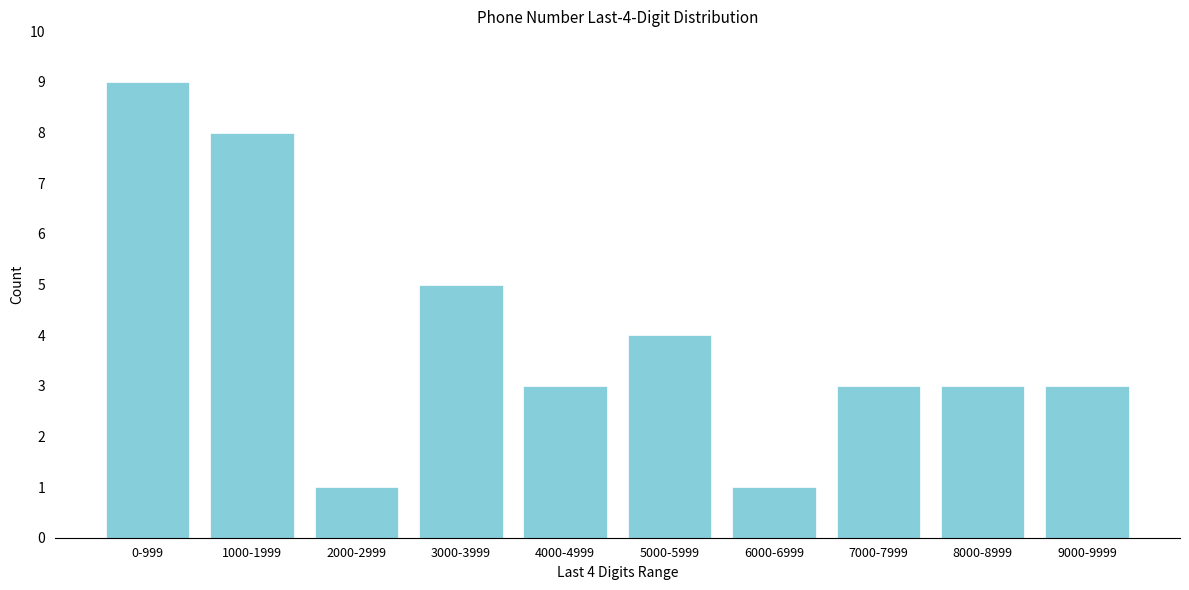

Reading right to left, list all the values displayed in this chart.

9000-9999=3	8000-8999=3	7000-7999=3	6000-6999=1	5000-5999=4	4000-4999=3	3000-3999=5	2000-2999=1	1000-1999=8	0-999=9